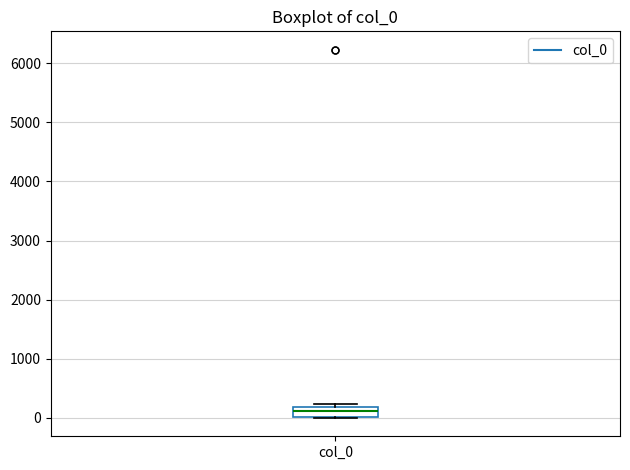

Transcribe this box plot: give where the median line is, the range the box spans, and where the two whiskers end, as read against the y-axis. The values are not printed on the chart, so give them approximately, as read against the axis.

median 100, box 0 to 200, whiskers 0 to 200 (just above the box's upper edge)